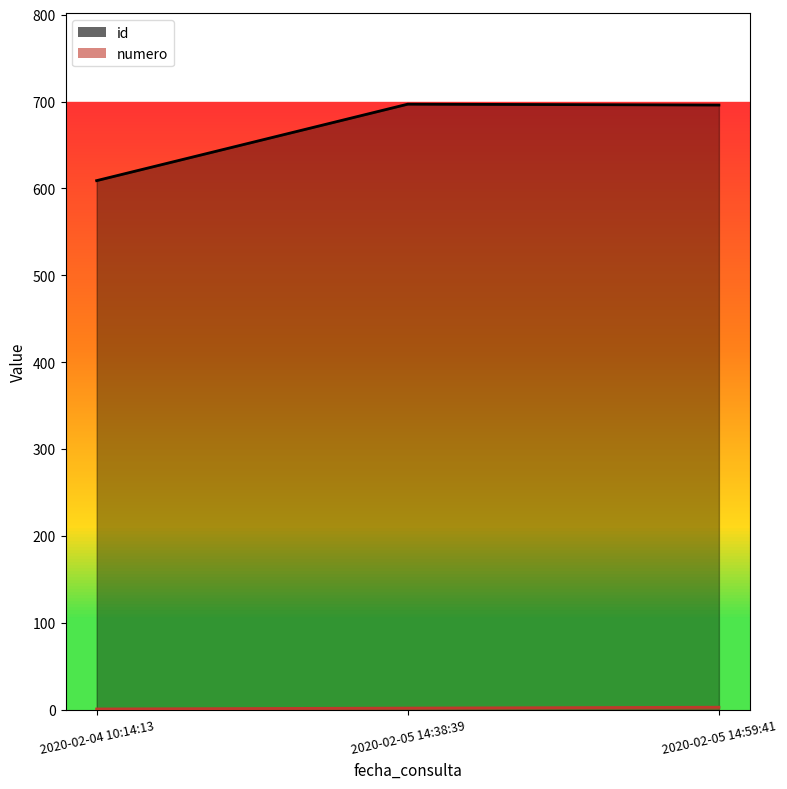

True or false: id has a value of 697 at 2020-02-05 14:38:39.

True